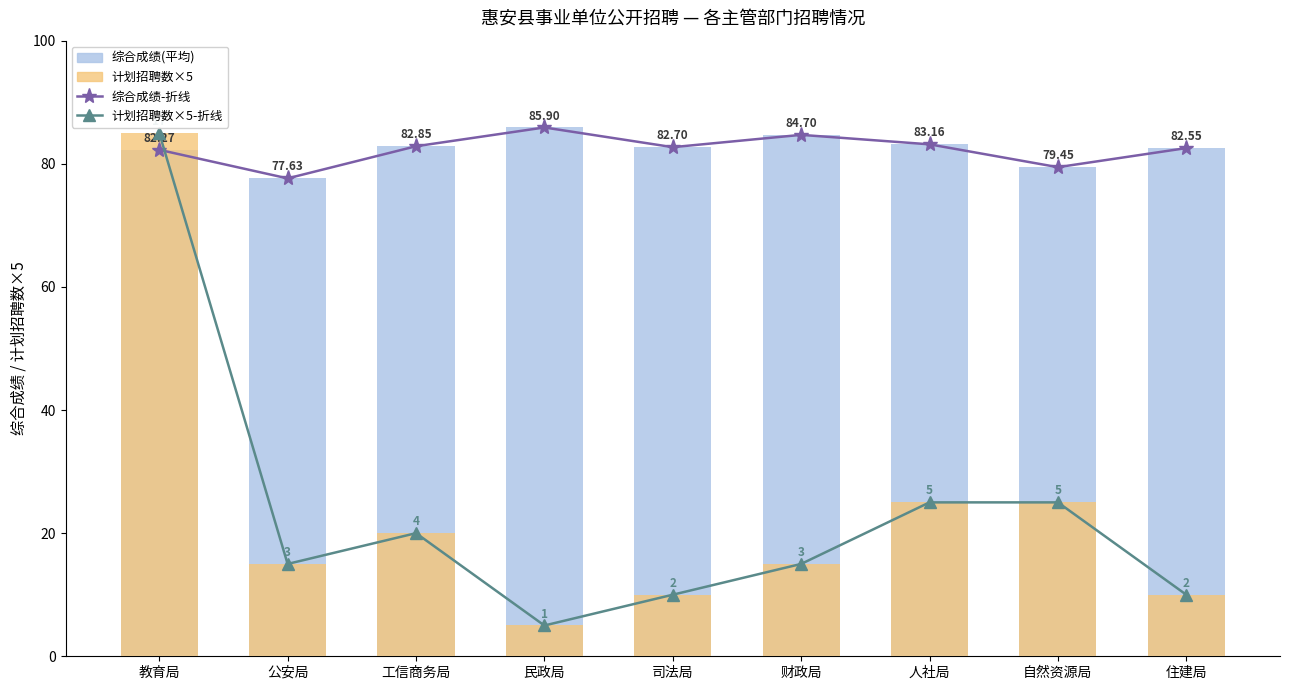

What is the difference between the second highest and second lowest values in the 计划招聘数×5 series?

15.0